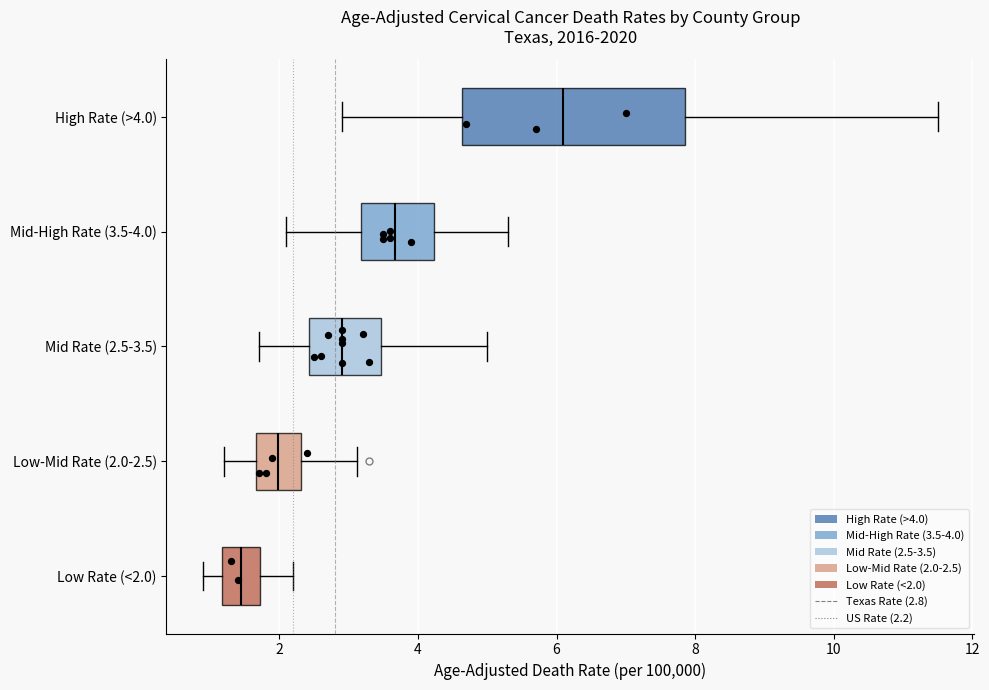

Reading bottom to top, transcribe this box plot: for each box, give where its median line is, the range the box spans, and where its two whiskers end, as read against the x-axis. The values are not printed on the chart, so give them approximately, as read against the axis.

Low Rate (<2.0): median 1.4, box 1.2 to 1.8, whiskers 1.0 to 2.2
Low-Mid Rate (2.0-2.5): median 2.0, box 1.6 to 2.4, whiskers 1.2 to 3.2
Mid Rate (2.5-3.5): median 3.0, box 2.4 to 3.4, whiskers 1.8 to 5.0
Mid-High Rate (3.5-4.0): median 3.6, box 3.2 to 4.2, whiskers 2.2 to 5.4
High Rate (>4.0): median 6.2, box 4.6 to 7.8, whiskers 3.0 to 11.6